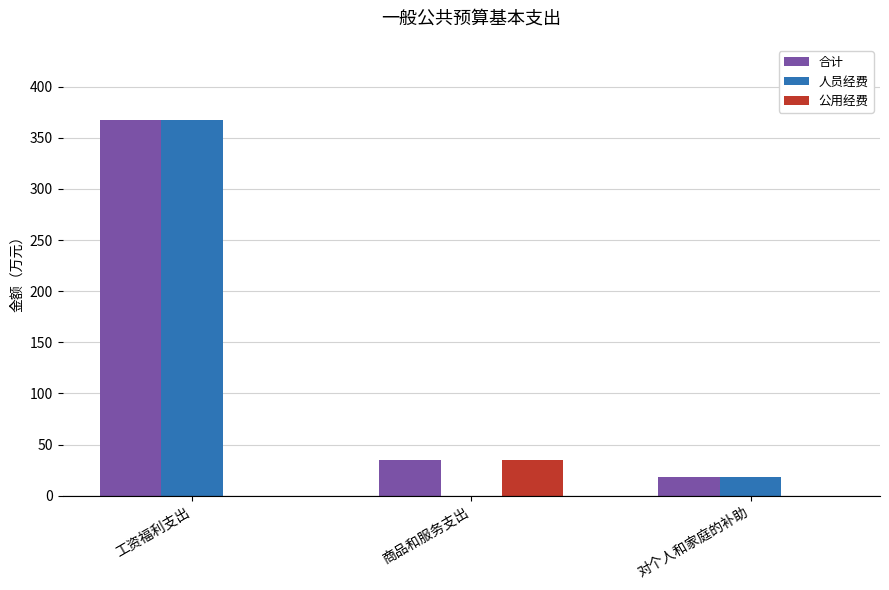

How many data points in 人员经费 are above 18?

2